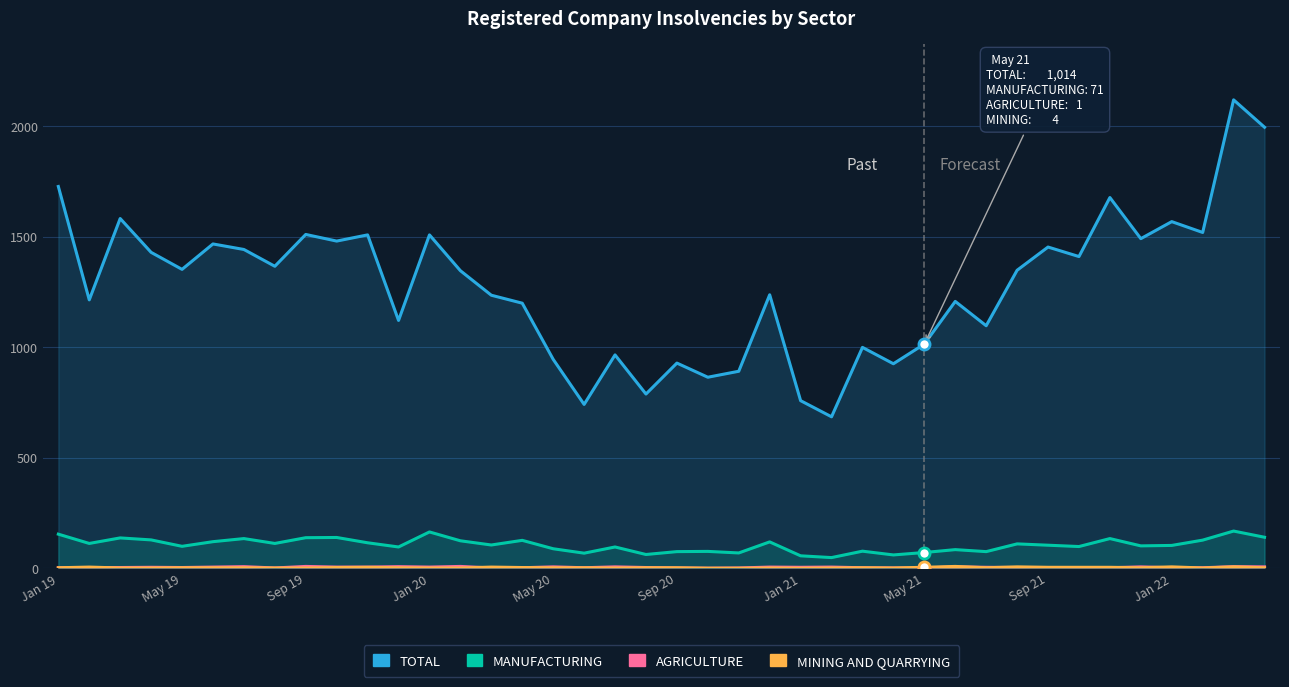

List the series in order of their peak value, highest first.

TOTAL, MANUFACTURING, AGRICULTURE, MINING AND QUARRYING